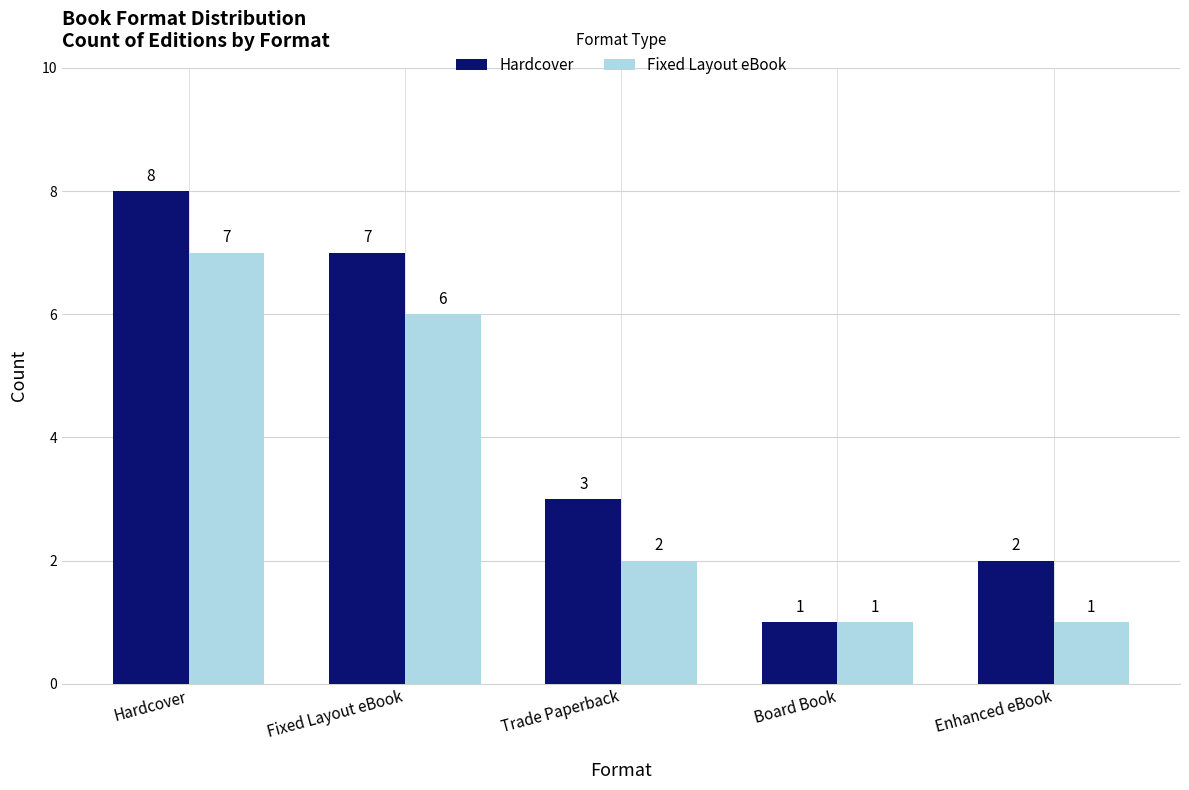

What is the value of the Fixed Layout eBook bar at the 1st from the left?

7